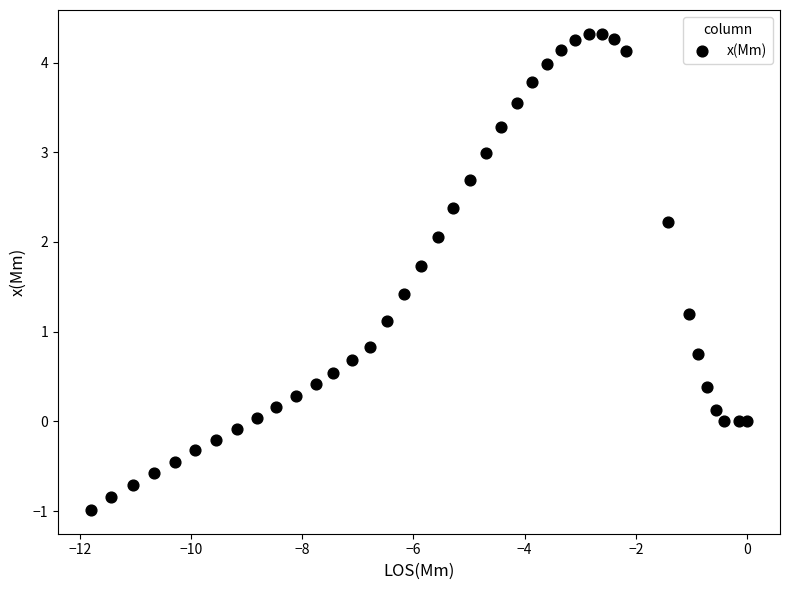

What Y value in the scatter plot is closest to 1?

1.1